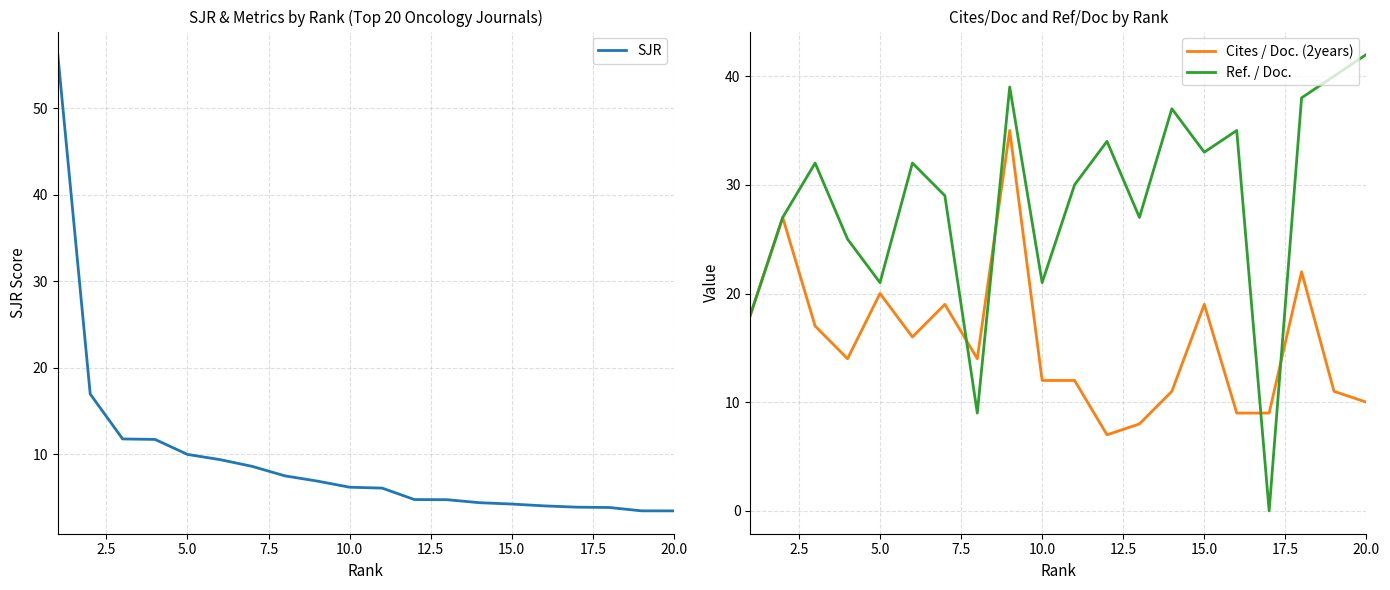

How many interior local peaks does the Cites / Doc. (2years) series have?

6